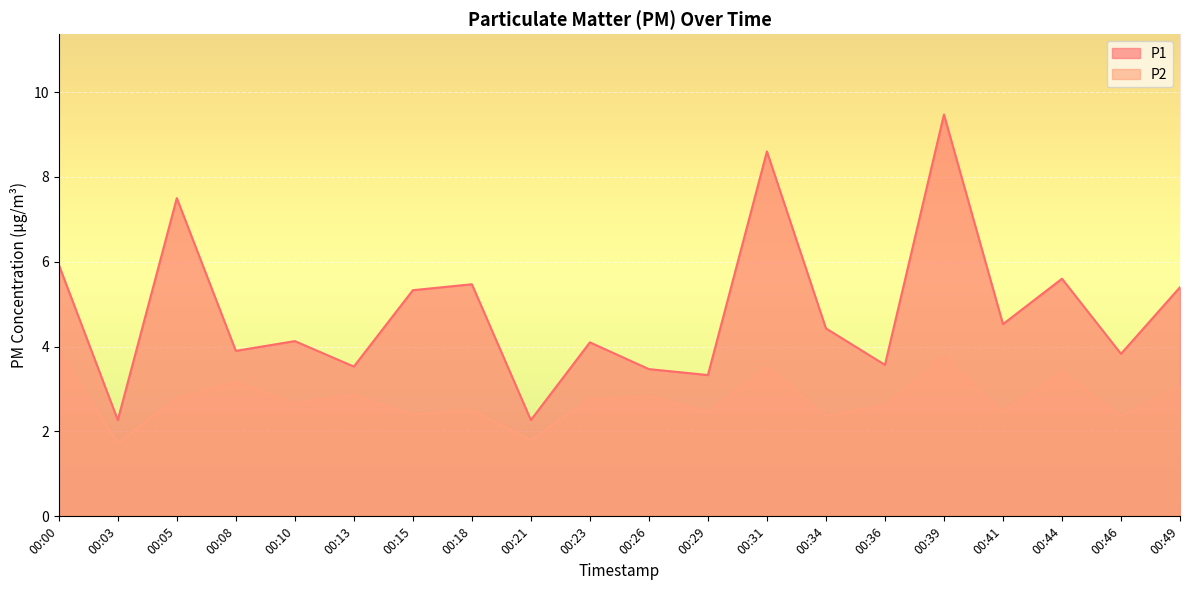

Where does the P2 series first go above 2?

00:00